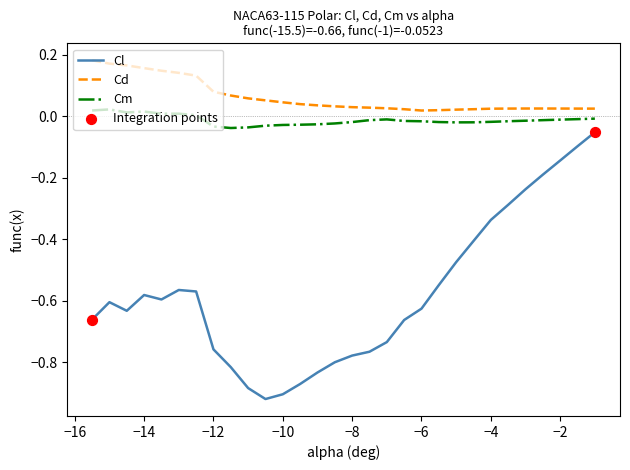

Which series has the largest total across all categories?

Cd